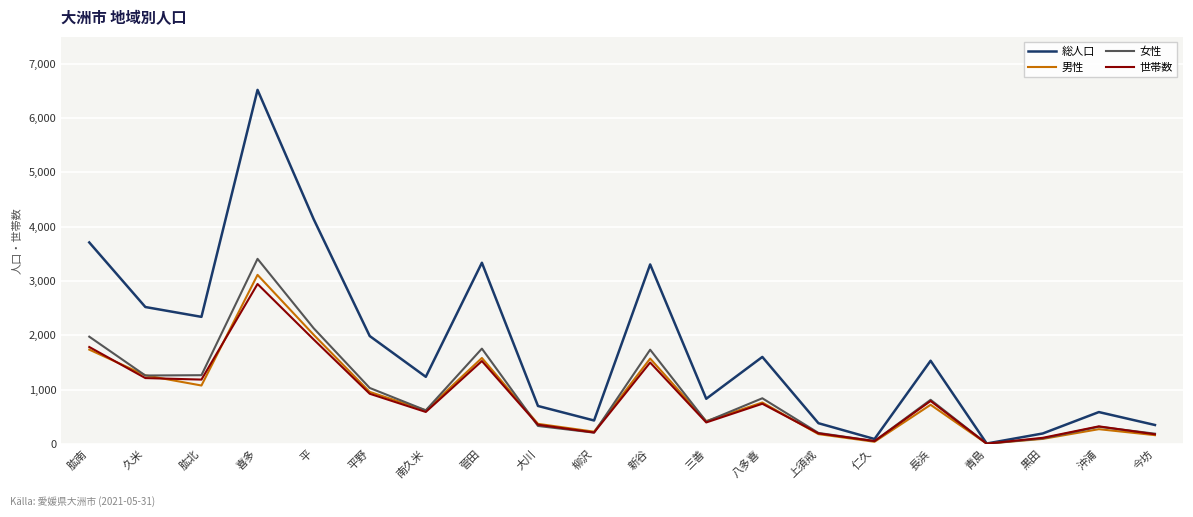

Is the value of 世帯数 at 三善 greater than the value of 男性 at 平野?

No